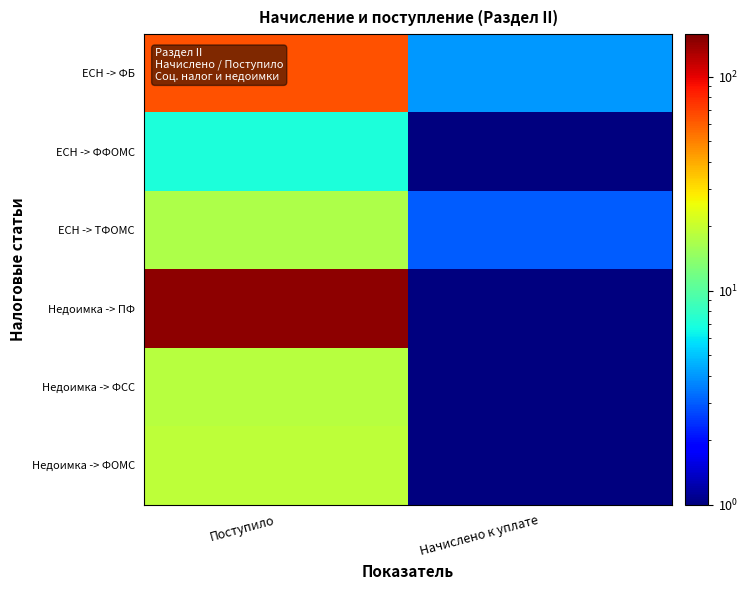

Which series has the widest spread of values?

Недоимка -> ПФ